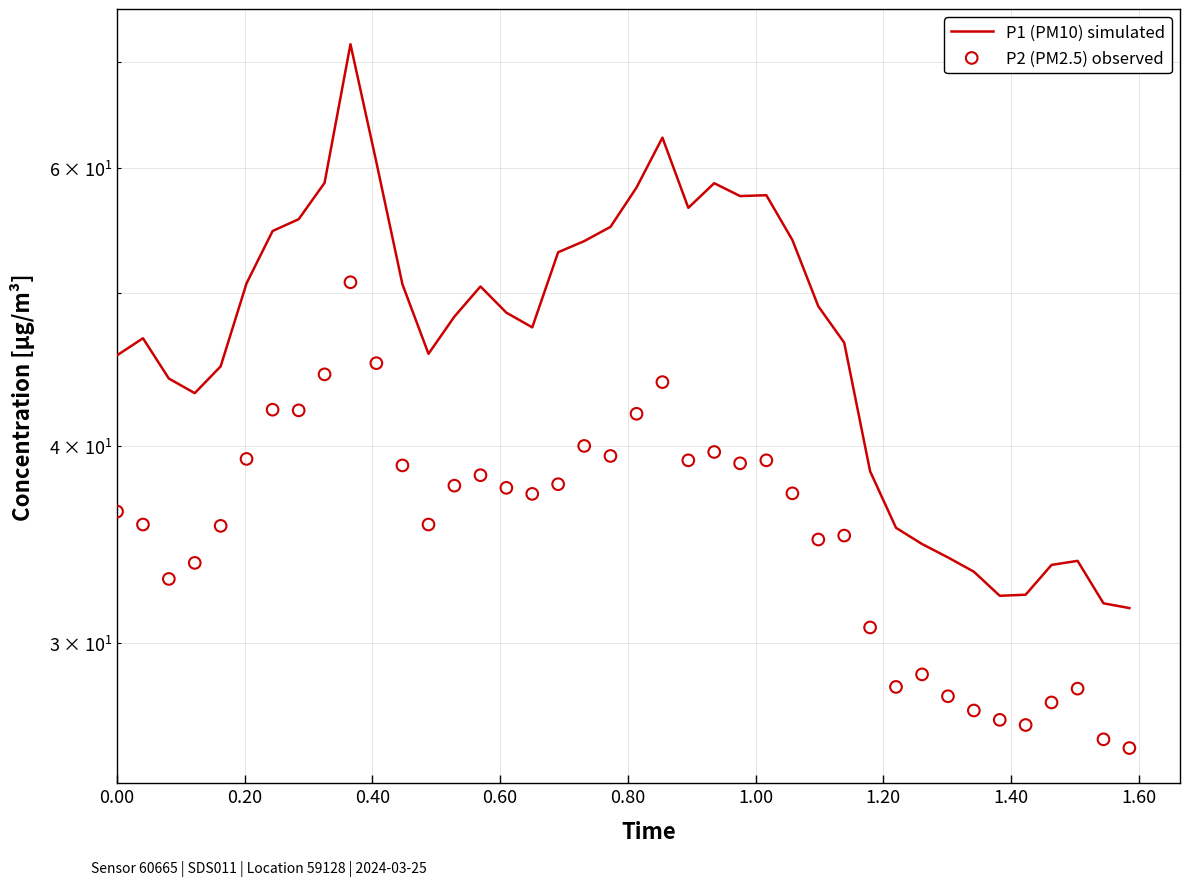

Which series reaches the maximum Y coordinate?

P1 (PM10) simulated